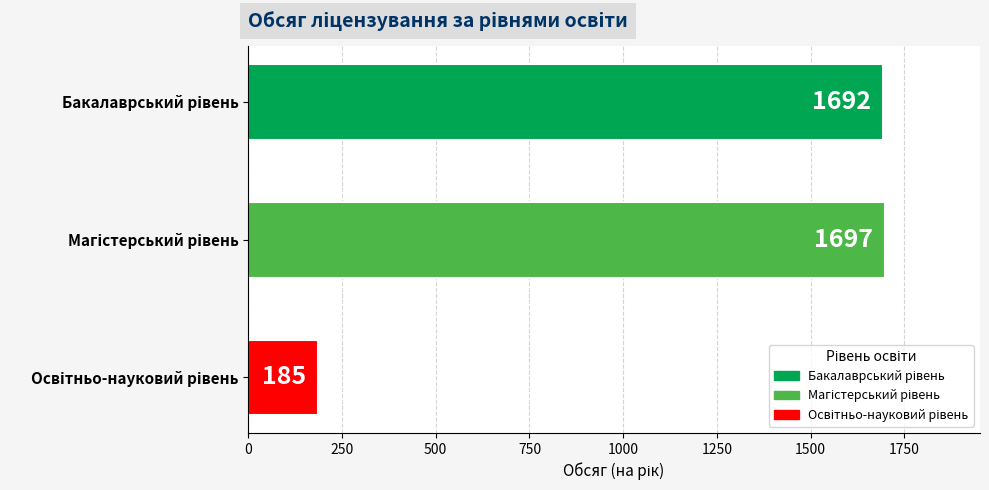

What is the value of the 1st bar from the top?

1692